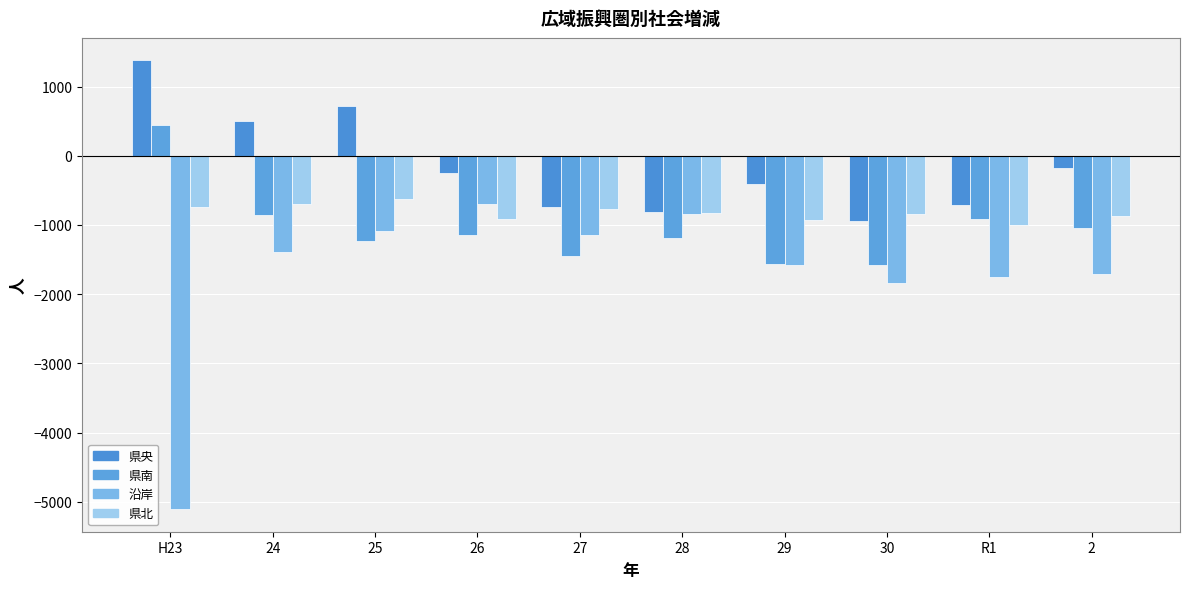

Between H23 and 26, which series saw the biggest shift?

沿岸